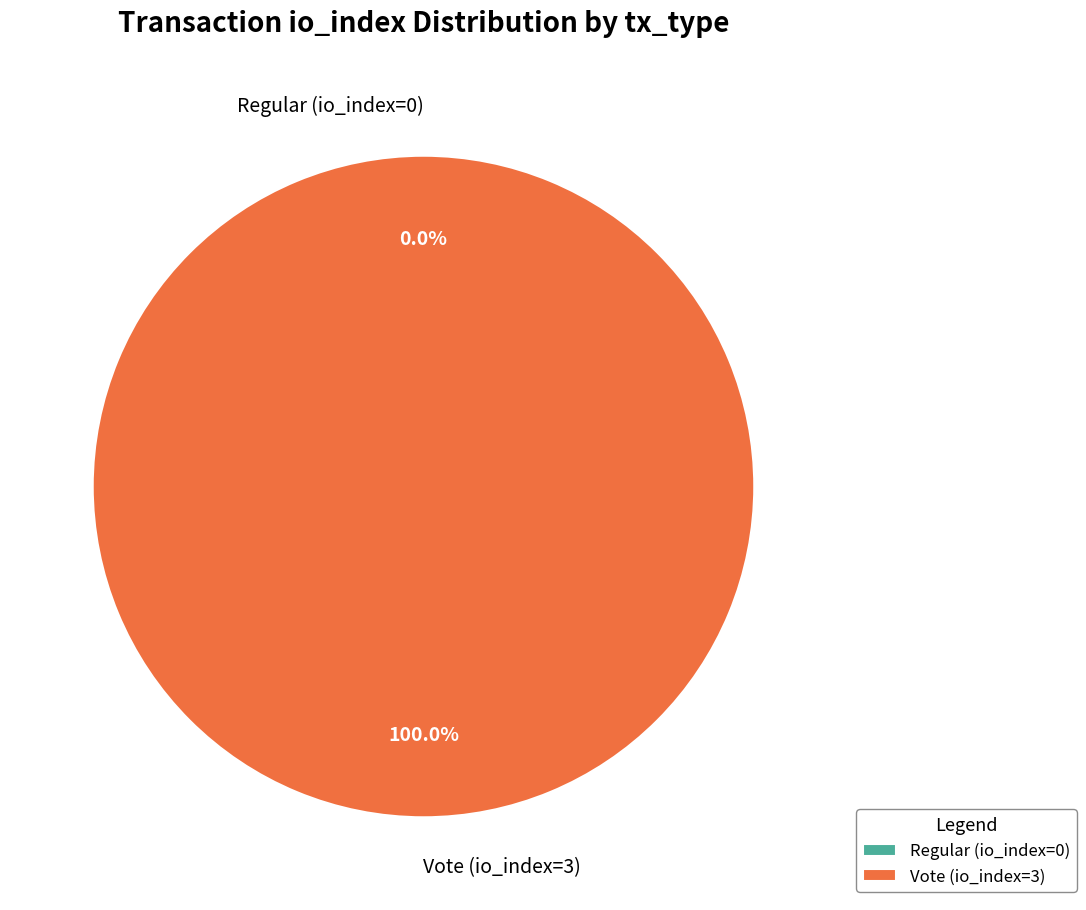

Does Regular (io_index=0) account for over 50% of the chart?

No